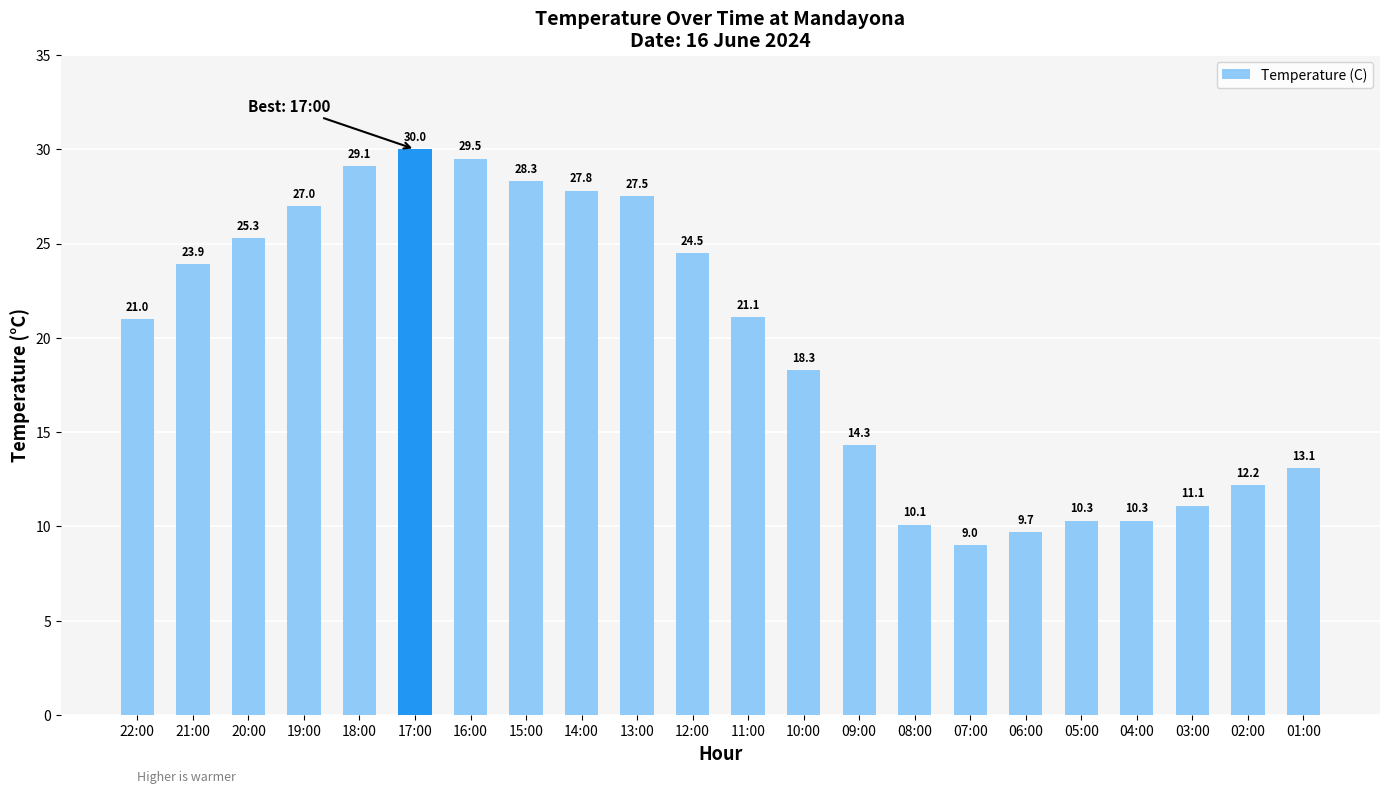

Which has a higher value, 19:00 or 01:00?

19:00